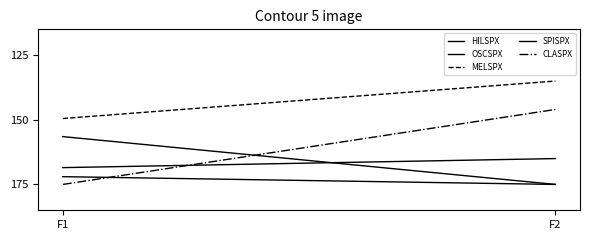

Which category has the highest value in the OSCSPX series?

F1